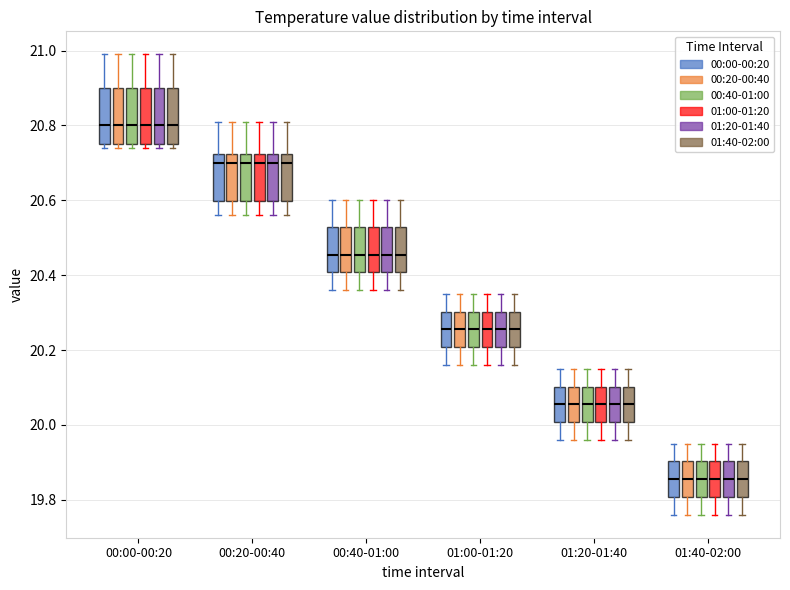

Reading left to right, transcribe this box plot: for each box, give where its median line is, the range the box spans, and where its two whiskers end, as read against the y-axis. The values are not printed on the chart, so give them approximately, as read against the axis.

00:00-00:20 (00:00-00:20): median 20.80, box 20.76 to 20.90, whiskers 20.74 to 21.00
00:00-00:20 (00:20-00:40): median 20.80, box 20.76 to 20.90, whiskers 20.74 to 21.00
00:00-00:20 (00:40-01:00): median 20.80, box 20.76 to 20.90, whiskers 20.74 to 21.00
00:00-00:20 (01:00-01:20): median 20.80, box 20.76 to 20.90, whiskers 20.74 to 21.00
00:00-00:20 (01:20-01:40): median 20.80, box 20.76 to 20.90, whiskers 20.74 to 21.00
00:00-00:20 (01:40-02:00): median 20.80, box 20.76 to 20.90, whiskers 20.74 to 21.00
00:20-00:40 (00:00-00:20): median 20.70, box 20.60 to 20.72, whiskers 20.56 to 20.82
00:20-00:40 (00:20-00:40): median 20.70, box 20.60 to 20.72, whiskers 20.56 to 20.82
00:20-00:40 (00:40-01:00): median 20.70, box 20.60 to 20.72, whiskers 20.56 to 20.82
00:20-00:40 (01:00-01:20): median 20.70, box 20.60 to 20.72, whiskers 20.56 to 20.82
00:20-00:40 (01:20-01:40): median 20.70, box 20.60 to 20.72, whiskers 20.56 to 20.82
00:20-00:40 (01:40-02:00): median 20.70, box 20.60 to 20.72, whiskers 20.56 to 20.82
00:40-01:00 (00:00-00:20): median 20.46, box 20.40 to 20.52, whiskers 20.36 to 20.60
00:40-01:00 (00:20-00:40): median 20.46, box 20.40 to 20.52, whiskers 20.36 to 20.60
00:40-01:00 (00:40-01:00): median 20.46, box 20.40 to 20.52, whiskers 20.36 to 20.60
00:40-01:00 (01:00-01:20): median 20.46, box 20.40 to 20.52, whiskers 20.36 to 20.60
00:40-01:00 (01:20-01:40): median 20.46, box 20.40 to 20.52, whiskers 20.36 to 20.60
00:40-01:00 (01:40-02:00): median 20.46, box 20.40 to 20.52, whiskers 20.36 to 20.60
01:00-01:20 (00:00-00:20): median 20.26, box 20.20 to 20.30, whiskers 20.16 to 20.36
01:00-01:20 (00:20-00:40): median 20.26, box 20.20 to 20.30, whiskers 20.16 to 20.36
01:00-01:20 (00:40-01:00): median 20.26, box 20.20 to 20.30, whiskers 20.16 to 20.36
01:00-01:20 (01:00-01:20): median 20.26, box 20.20 to 20.30, whiskers 20.16 to 20.36
01:00-01:20 (01:20-01:40): median 20.26, box 20.20 to 20.30, whiskers 20.16 to 20.36
01:00-01:20 (01:40-02:00): median 20.26, box 20.20 to 20.30, whiskers 20.16 to 20.36
01:20-01:40 (00:00-00:20): median 20.06, box 20.00 to 20.10, whiskers 19.96 to 20.16
01:20-01:40 (00:20-00:40): median 20.06, box 20.00 to 20.10, whiskers 19.96 to 20.16
01:20-01:40 (00:40-01:00): median 20.06, box 20.00 to 20.10, whiskers 19.96 to 20.16
01:20-01:40 (01:00-01:20): median 20.06, box 20.00 to 20.10, whiskers 19.96 to 20.16
01:20-01:40 (01:20-01:40): median 20.06, box 20.00 to 20.10, whiskers 19.96 to 20.16
01:20-01:40 (01:40-02:00): median 20.06, box 20.00 to 20.10, whiskers 19.96 to 20.16
01:40-02:00 (00:00-00:20): median 19.86, box 19.80 to 19.90, whiskers 19.76 to 19.96
01:40-02:00 (00:20-00:40): median 19.86, box 19.80 to 19.90, whiskers 19.76 to 19.96
01:40-02:00 (00:40-01:00): median 19.86, box 19.80 to 19.90, whiskers 19.76 to 19.96
01:40-02:00 (01:00-01:20): median 19.86, box 19.80 to 19.90, whiskers 19.76 to 19.96
01:40-02:00 (01:20-01:40): median 19.86, box 19.80 to 19.90, whiskers 19.76 to 19.96
01:40-02:00 (01:40-02:00): median 19.86, box 19.80 to 19.90, whiskers 19.76 to 19.96